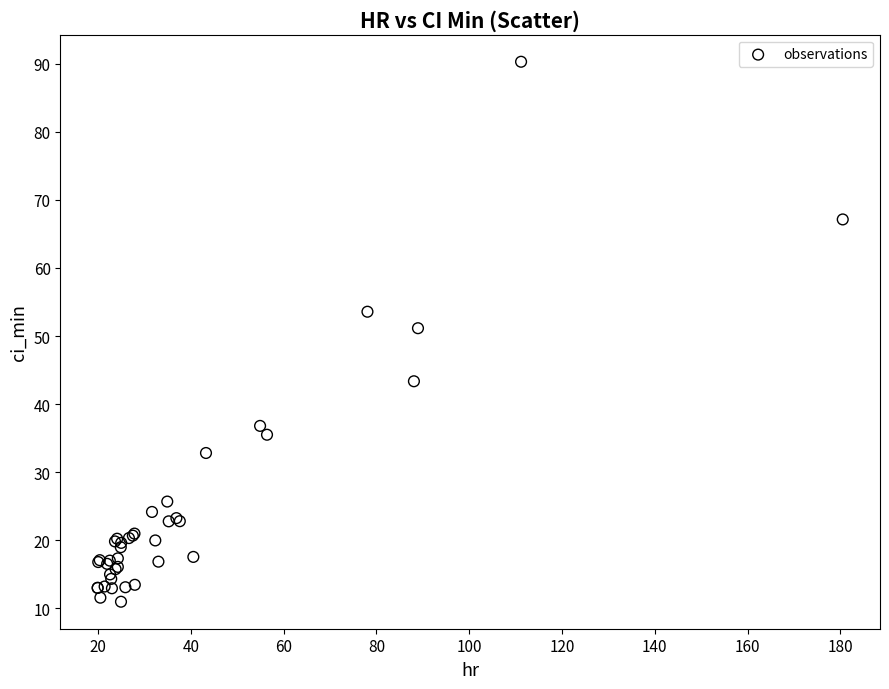

What Y value in the scatter plot is closest to 50?

51.2